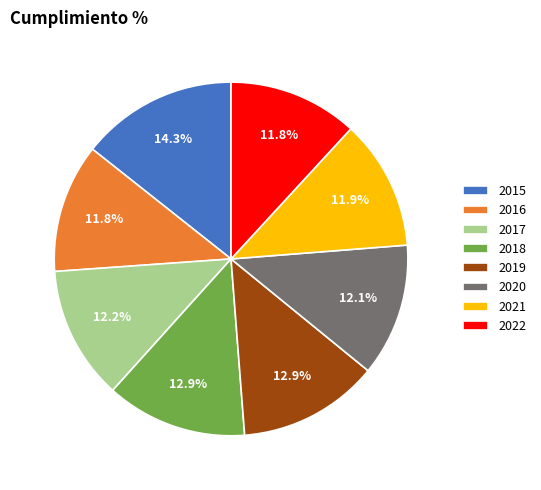

Which slice is the largest?

2015